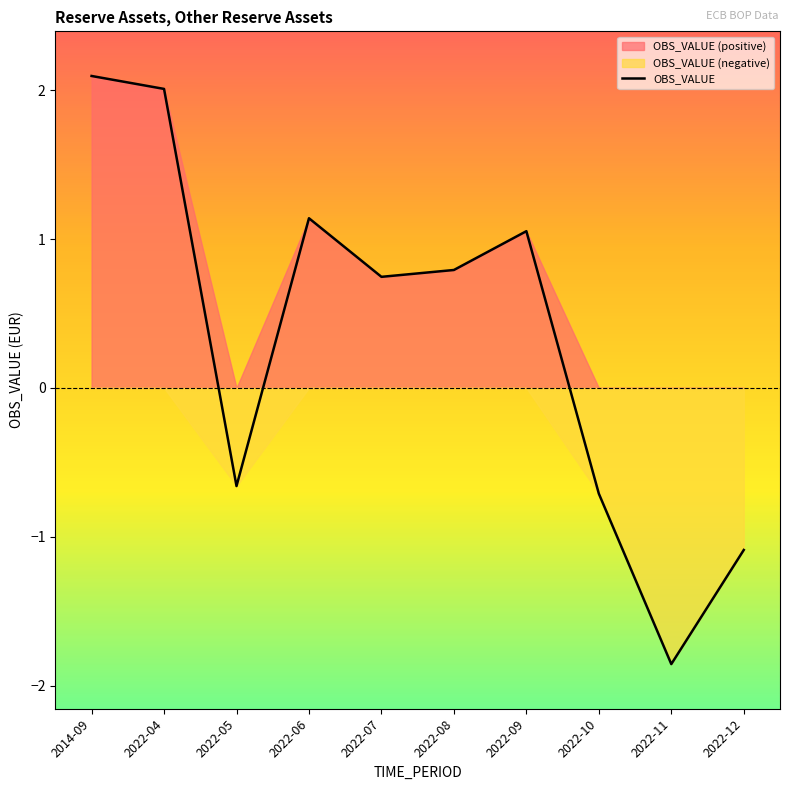

What is the greatest value displayed?

2.1